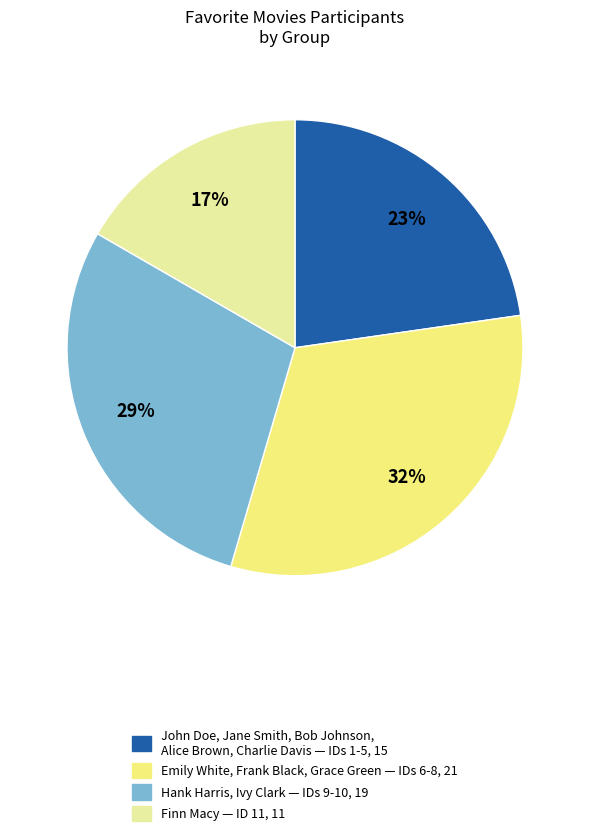

To the nearest percent, what is the difference between the largest and smallest slice percentages?

15%